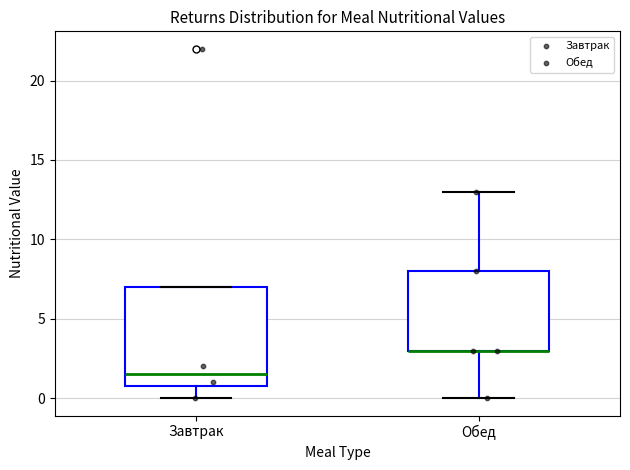

Reading left to right, read every box against the y-axis: the position of its median line, the range the box covers, and the ends of its whiskers. The values are not printed on the chart, so give them approximately, as read against the axis.

Завтрак: median 1.5, box 1.0 to 7.0, whiskers 0.0 to 7.0
Обед: median 3.0 (drawn on the box's lower edge), box 3.0 to 8.0, whiskers 0.0 to 13.0